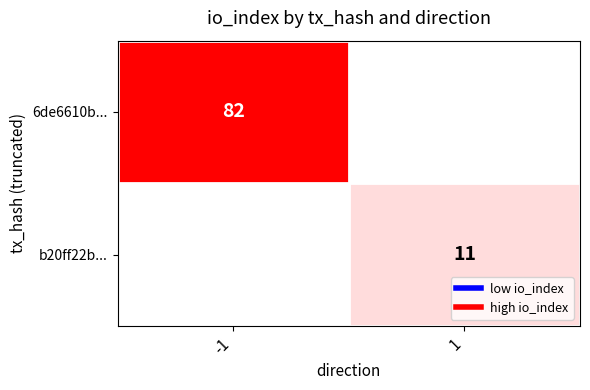

Is the value of 6de6610b... at -1 greater than the value of b20ff22b... at 1?

Yes